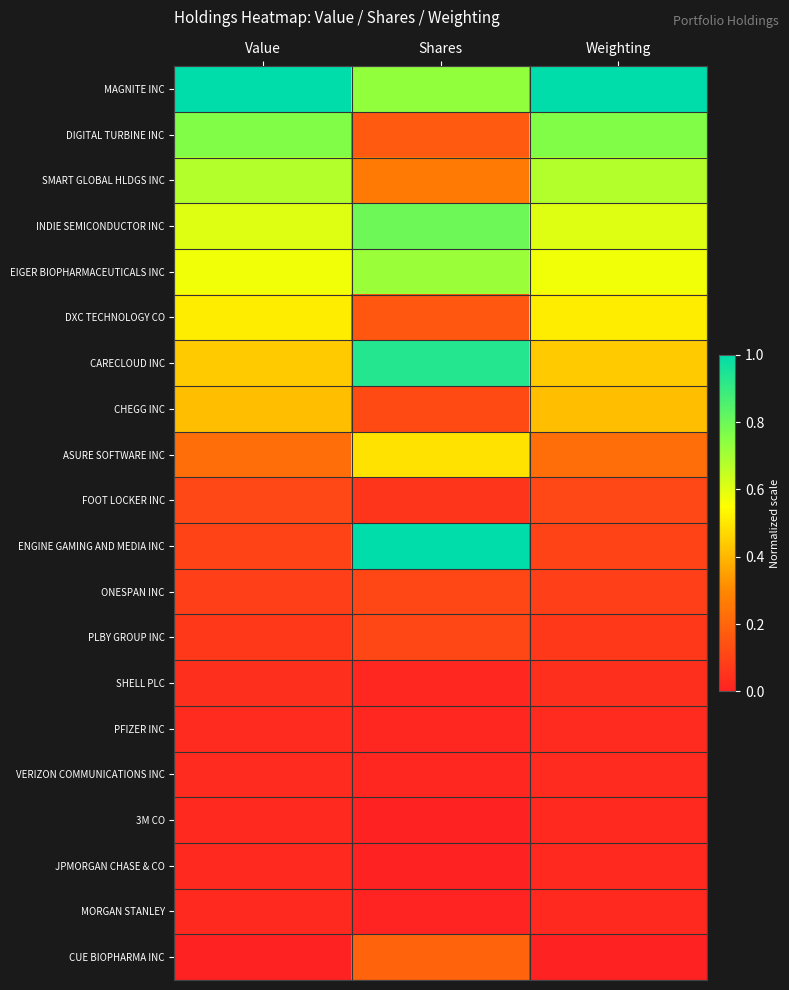

Reading left to right, list all the values displayed in this chart.

MAGNITE INC: Value=1.0	Shares=0.7	Weighting=1.0
DIGITAL TURBINE INC: Value=0.8	Shares=0.2	Weighting=0.8
SMART GLOBAL HLDGS INC: Value=0.7	Shares=0.3	Weighting=0.7
INDIE SEMICONDUCTOR INC: Value=0.6	Shares=0.8	Weighting=0.6
EIGER BIOPHARMACEUTICALS INC: Value=0.6	Shares=0.7	Weighting=0.6
DXC TECHNOLOGY CO: Value=0.5	Shares=0.2	Weighting=0.5
CARECLOUD INC: Value=0.4	Shares=0.9	Weighting=0.4
CHEGG INC: Value=0.4	Shares=0.1	Weighting=0.4
ASURE SOFTWARE INC: Value=0.2	Shares=0.5	Weighting=0.2
FOOT LOCKER INC: Value=0.1	Shares=0.1	Weighting=0.1
ENGINE GAMING AND MEDIA INC: Value=0.1	Shares=1.0	Weighting=0.1
ONESPAN INC: Value=0.1	Shares=0.1	Weighting=0.1
PLBY GROUP INC: Value=0.1	Shares=0.1	Weighting=0.1
SHELL PLC: Value=0.0	Shares=0.0	Weighting=0.0
PFIZER INC: Value=0.0	Shares=0.0	Weighting=0.0
VERIZON COMMUNICATIONS INC: Value=0.0	Shares=0.0	Weighting=0.0
3M CO: Value=0.0	Shares=0.0	Weighting=0.0
JPMORGAN CHASE & CO: Value=0.0	Shares=0.0	Weighting=0.0
MORGAN STANLEY: Value=0.0	Shares=0.0	Weighting=0.0
CUE BIOPHARMA INC: Value=0.0	Shares=0.2	Weighting=0.0